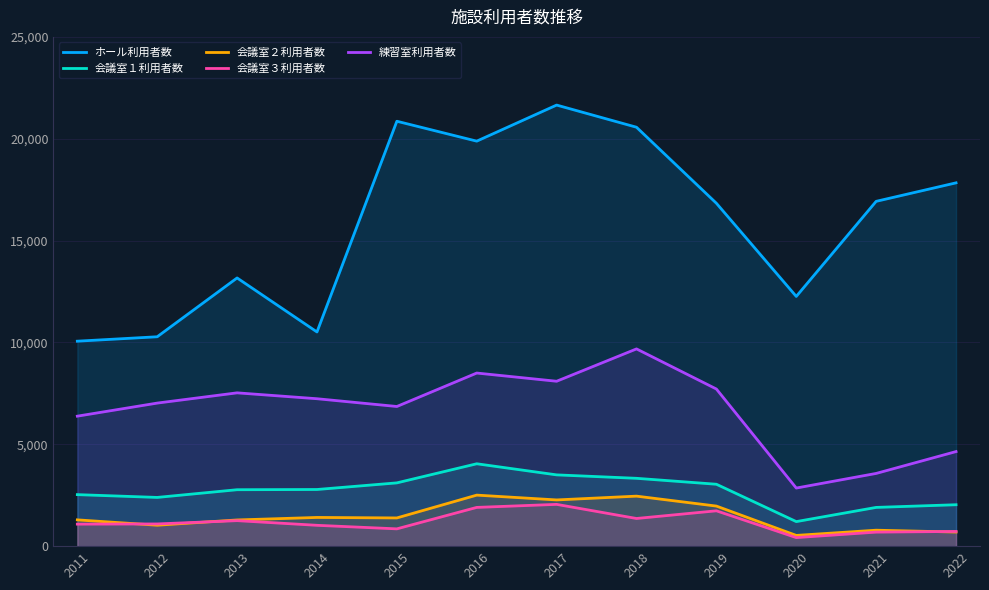

How many interior local peaks does the ホール利用者数 series have?

3